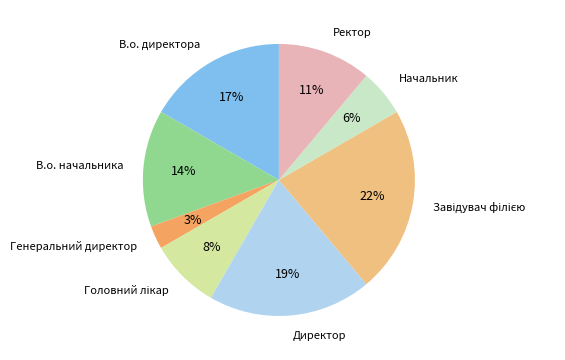

To the nearest percent, what is the average slice percentage?

12%